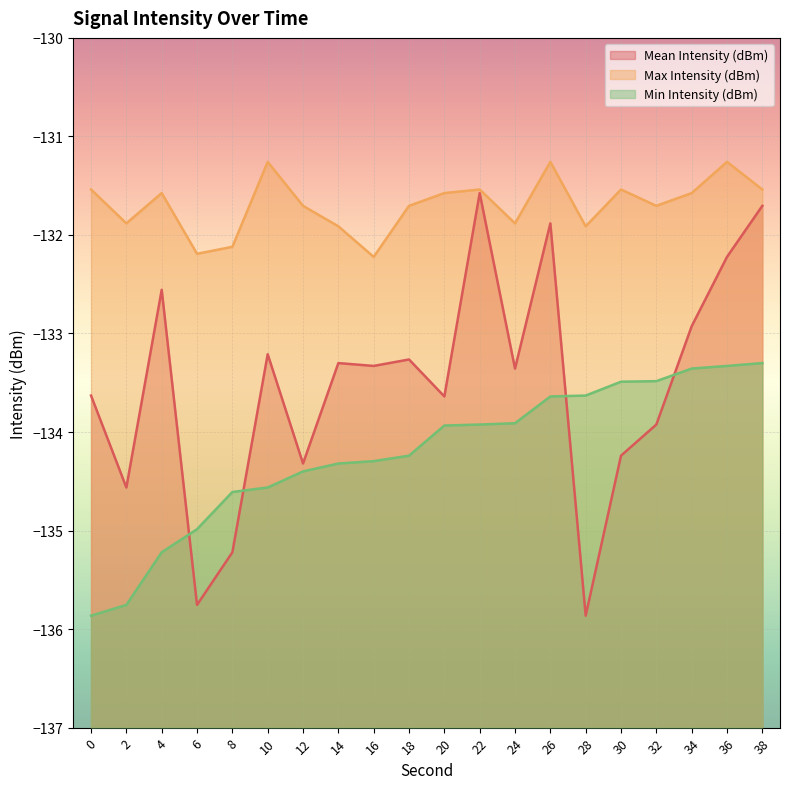

The value of Max Intensity (dBm) at 38 is -71.8. True or false?

False